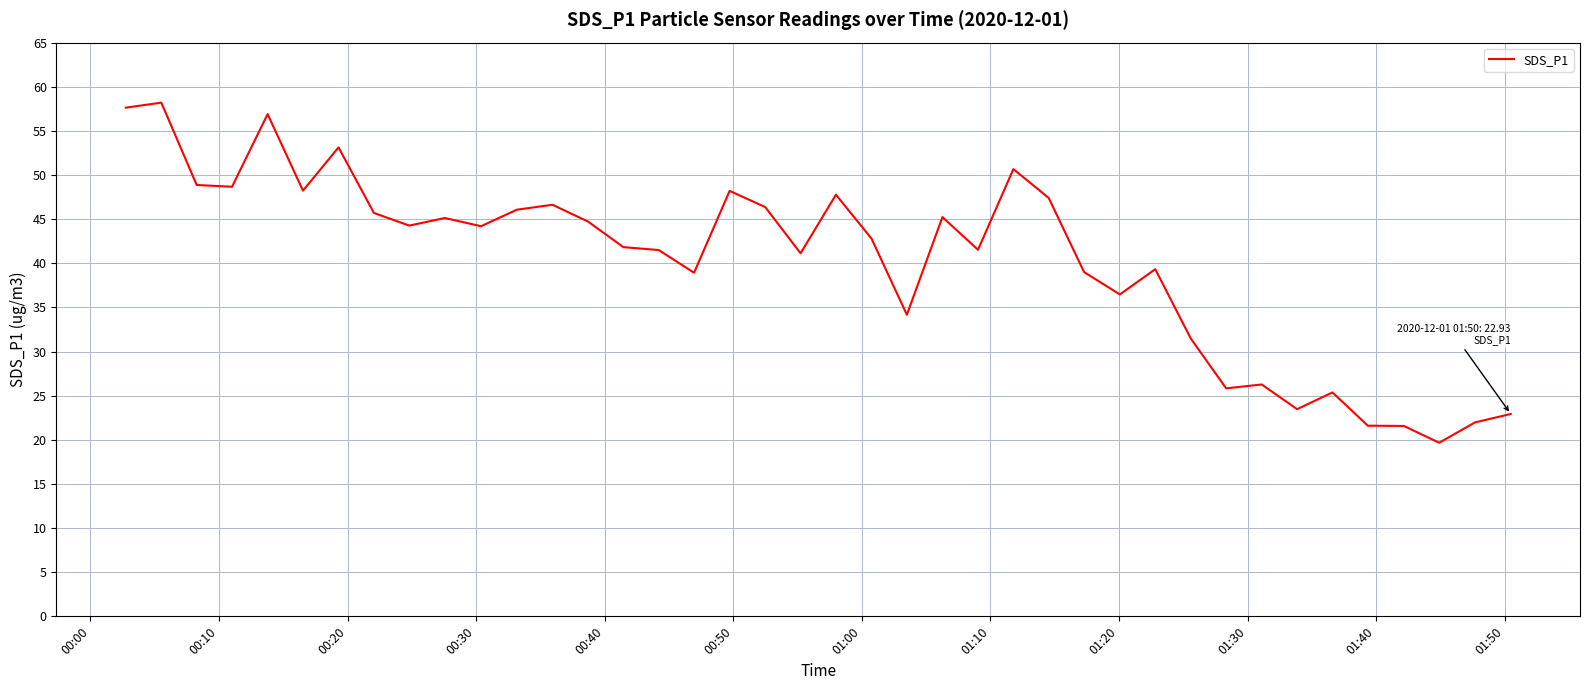

What is the smallest value displayed?

19.7